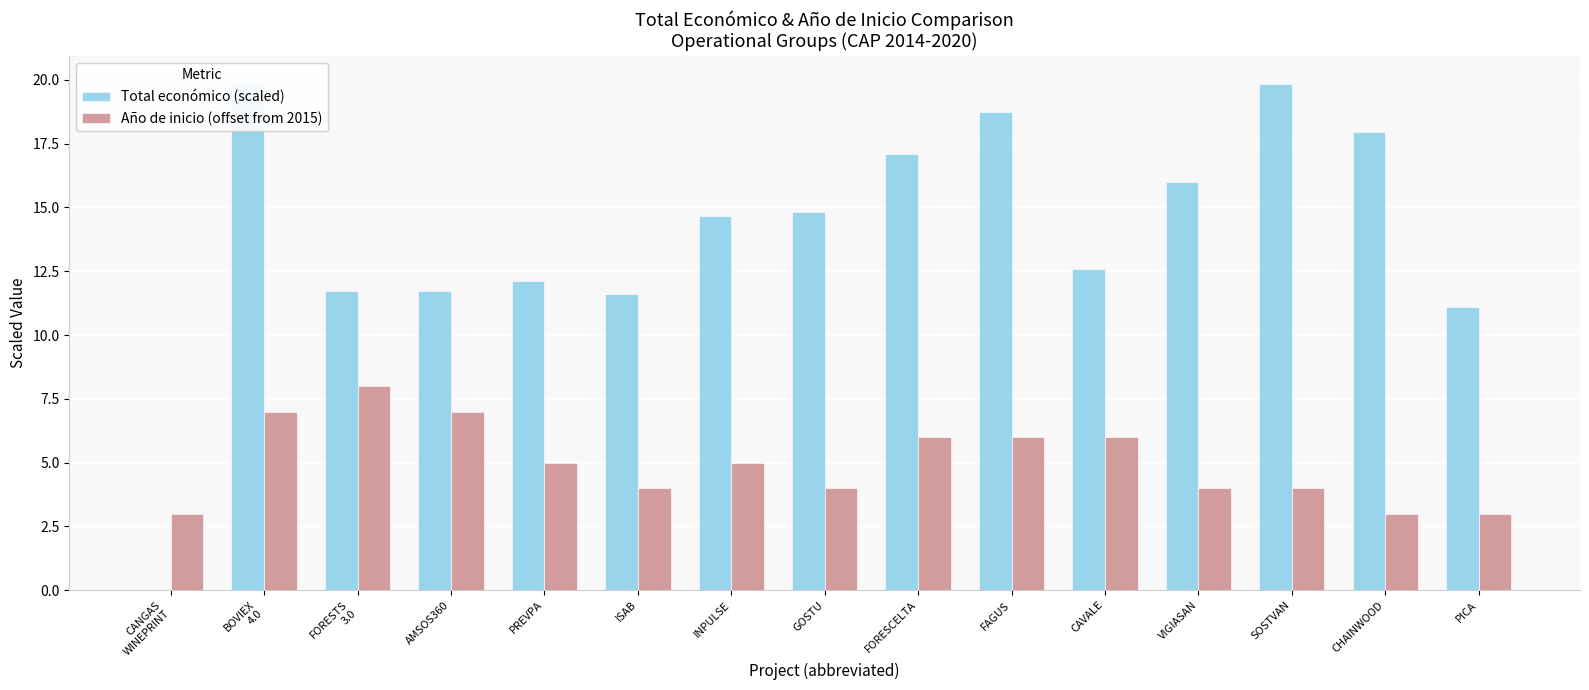

Reading right to left, what are all the values shown in this chart?

Total económico (scaled): PICA=11.1	CHAINWOOD=18.0	SOSTVAN=19.8	VIGIASAN=16.0	CAVALE=12.6	FAGUS=18.7	FORESCELTA=17.1	GOSTU=14.8	INPULSE=14.7	ISAB=11.6	PREVPA=12.1	AMSOS360=11.7	FORESTS
3.0=11.7	BOVIEX
4.0=20.0	CANGAS
WINEPRINT=0.0
Año de inicio (offset from 2015): PICA=3.0	CHAINWOOD=3.0	SOSTVAN=4.0	VIGIASAN=4.0	CAVALE=6.0	FAGUS=6.0	FORESCELTA=6.0	GOSTU=4.0	INPULSE=5.0	ISAB=4.0	PREVPA=5.0	AMSOS360=7.0	FORESTS
3.0=8.0	BOVIEX
4.0=7.0	CANGAS
WINEPRINT=3.0